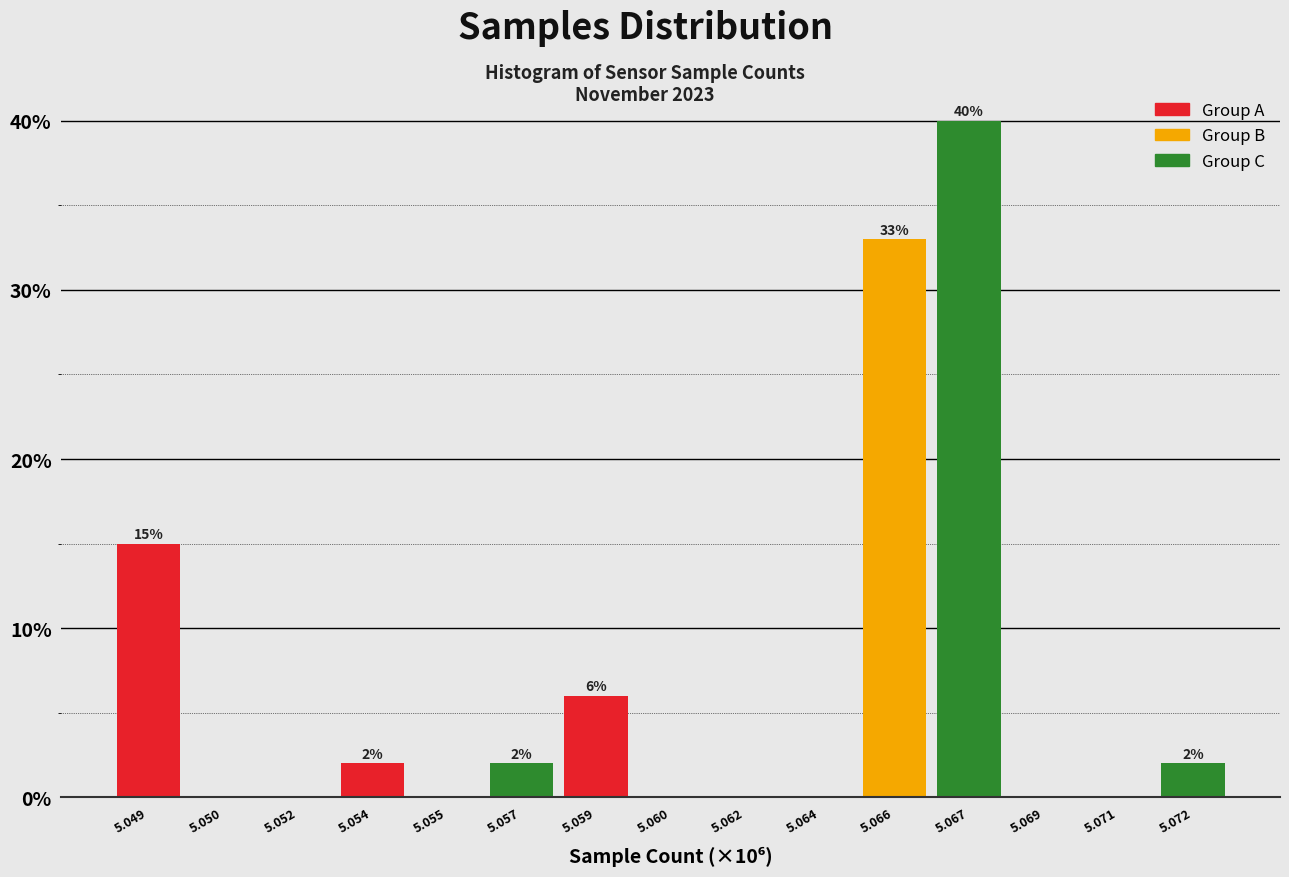

Reading right to left, what are all the values shown in this chart?

5.072=2	5.071=0	5.069=0	5.067=40	5.066=33	5.064=0	5.062=0	5.060=0	5.059=6	5.057=2	5.055=0	5.054=2	5.052=0	5.050=0	5.049=15